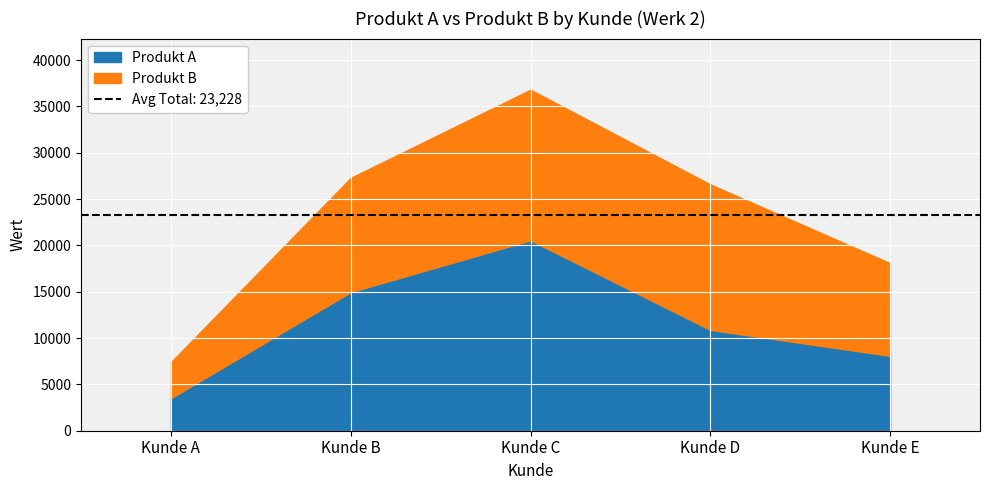

Reading left to right, extract all data points from this chart.

Produkt A: Kunde A=3510	Kunde B=14960	Kunde C=20550	Kunde D=10880	Kunde E=8080
Produkt B: Kunde A=3890	Kunde B=12320	Kunde C=16250	Kunde D=15700	Kunde E=10000